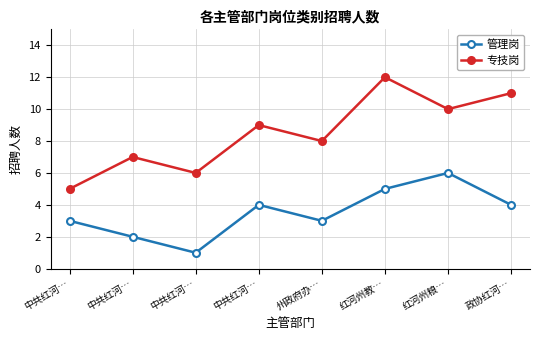

What is the label of the 7th point from the right?

中共红河…